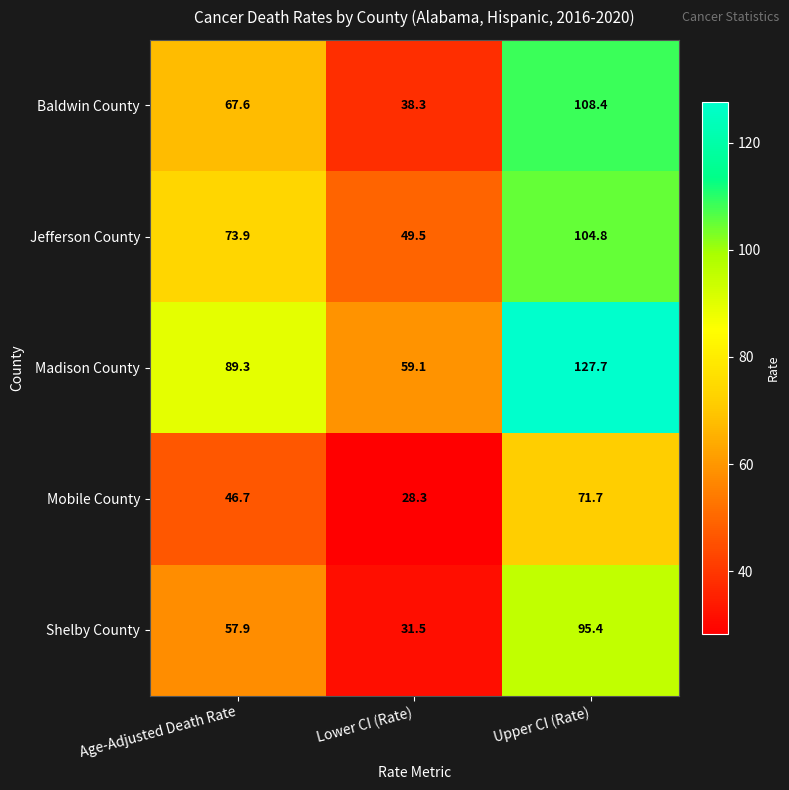

Which series has the widest spread of values?

Baldwin County